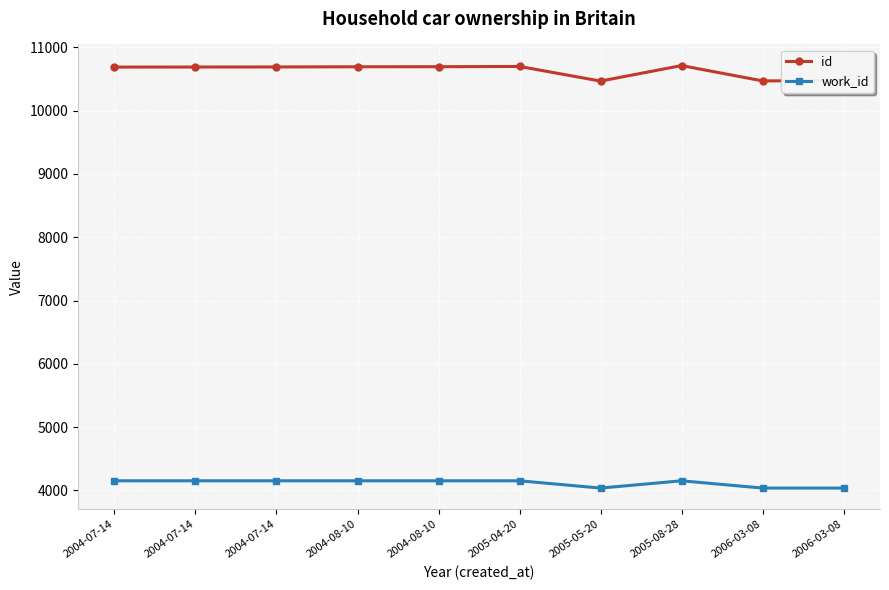

What is the label of the 7th point from the right?

2004-08-10